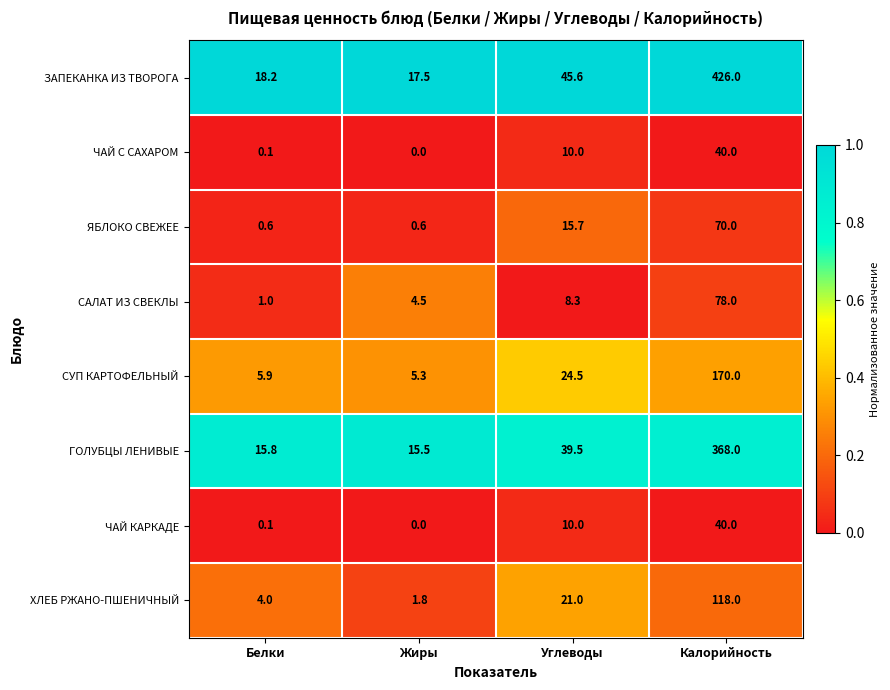

What is the approximate value of ЗАПЕКАНКА ИЗ ТВОРОГА at Белки?

18.2